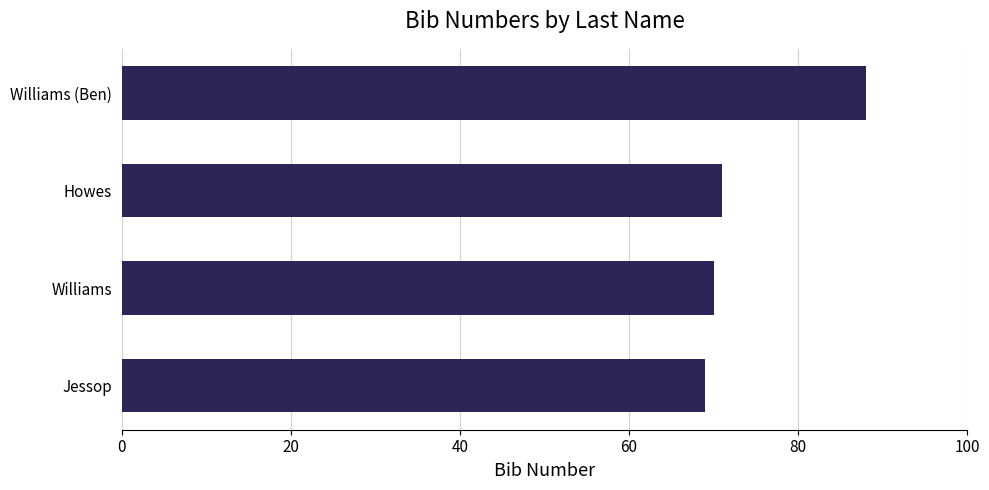

Rank the categories by value from lowest to highest.

Jessop, Williams, Howes, Williams (Ben)